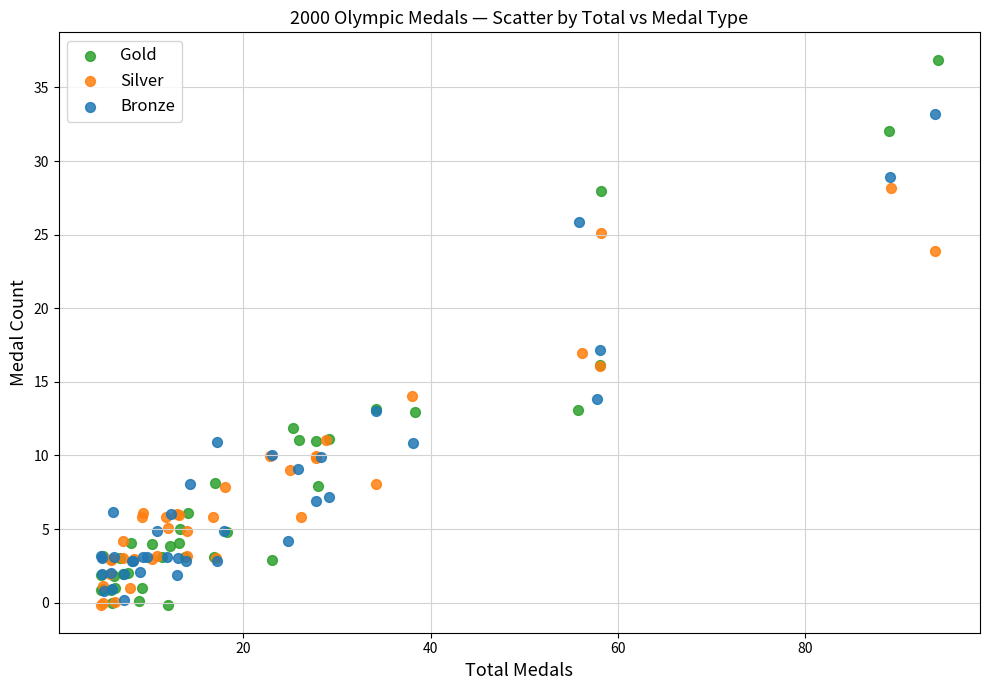

Which series has the largest Y range (max minus min)?

Gold